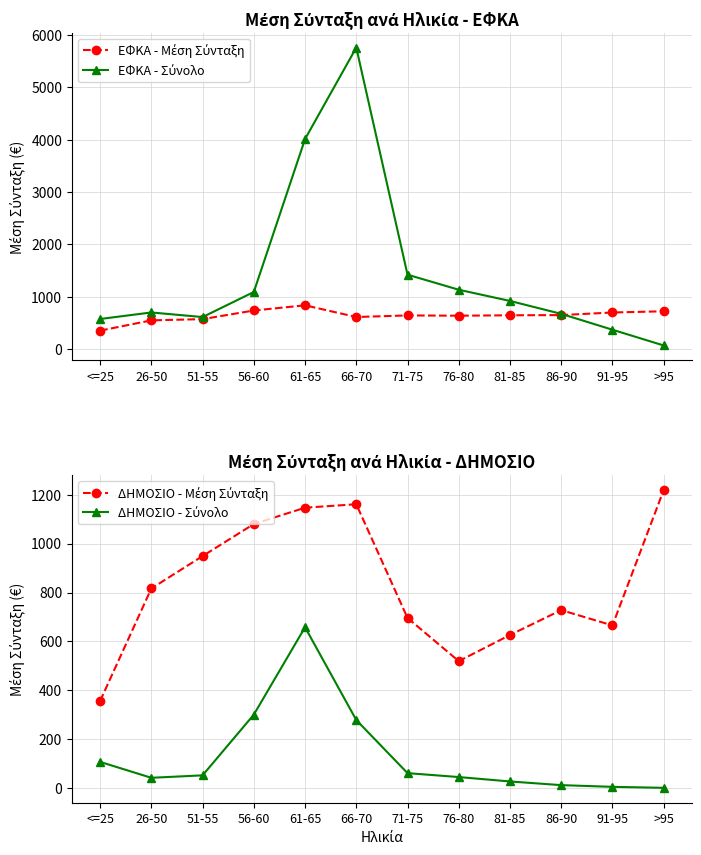

Rank the categories by ΔΗΜΟΣΙΟ - Μέση Σύνταξη value from lowest to highest.

<=25, 76-80, 81-85, 91-95, 71-75, 86-90, 26-50, 51-55, 56-60, 61-65, 66-70, >95